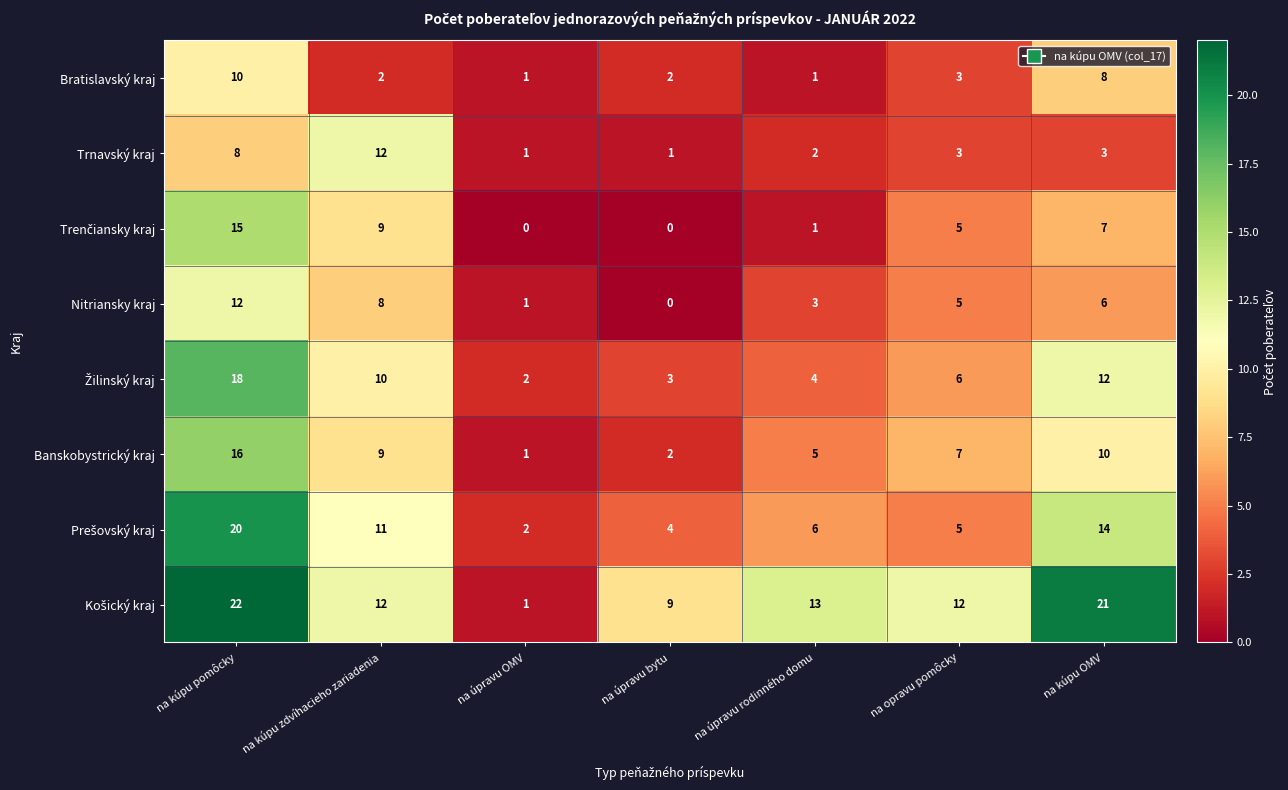

The value of Bratislavský kraj at na úpravu OMV is 0. True or false?

False